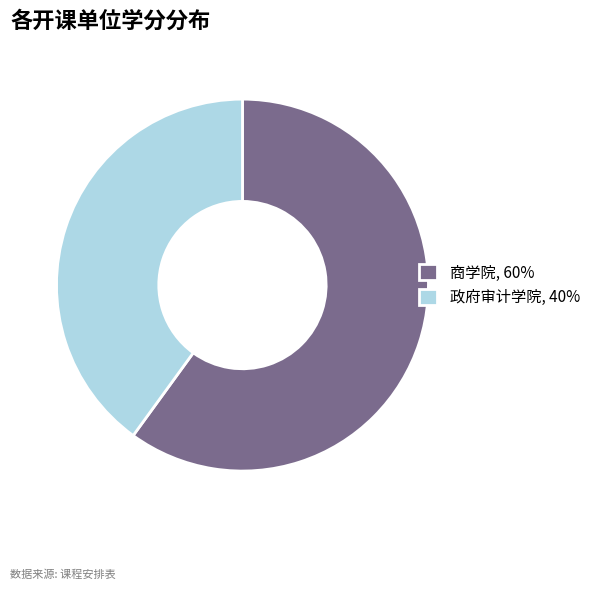

Is it true that 商学院, 60% is 71% of the pie?

False